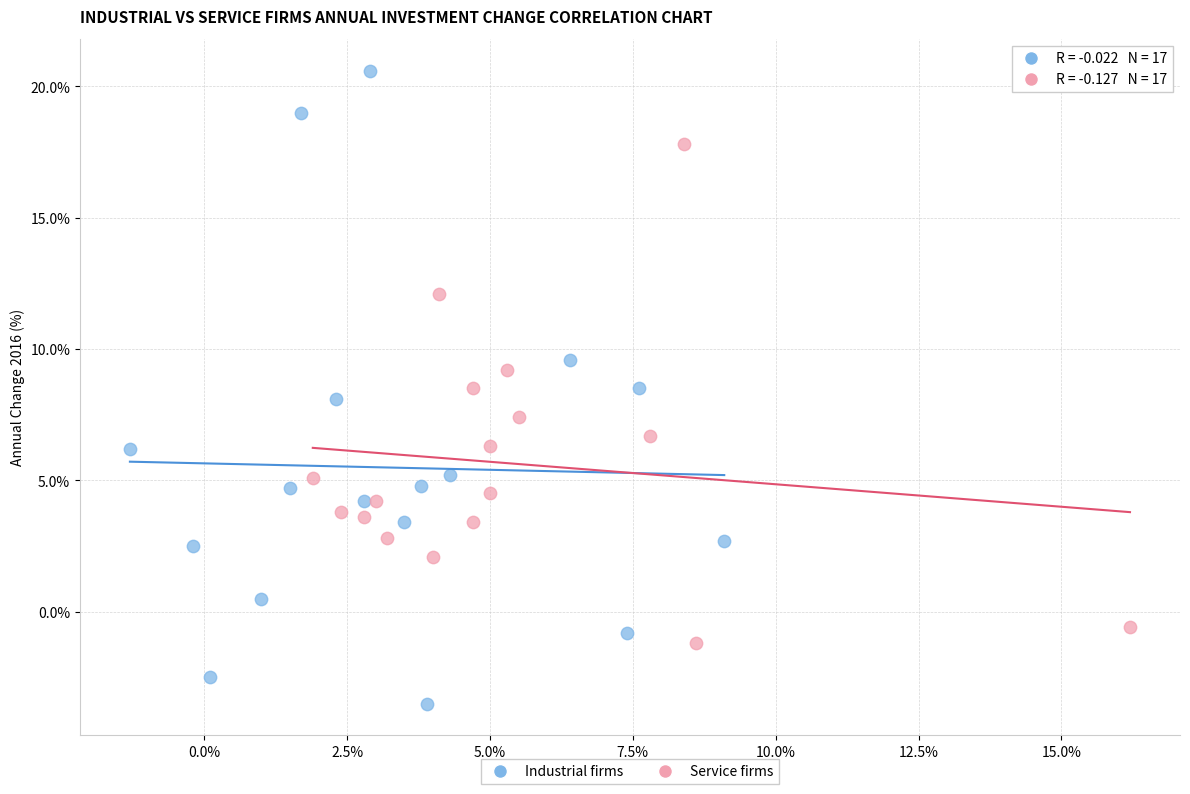

Which series contains the highest Y value?

Industrial firms